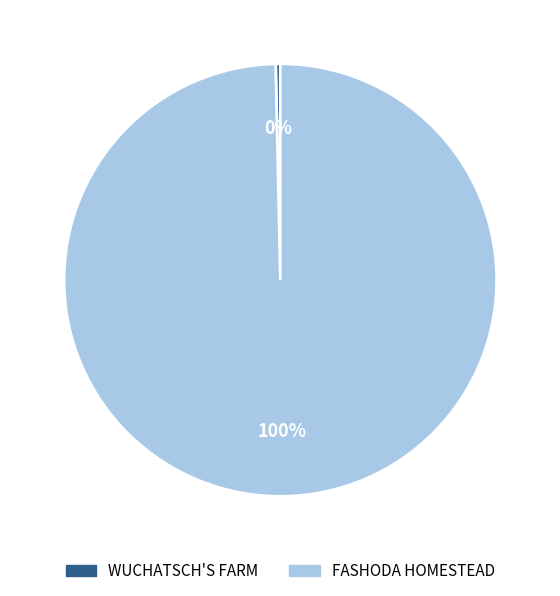

Combined, do WUCHATSCH'S FARM and FASHODA HOMESTEAD account for over 50%?

Yes